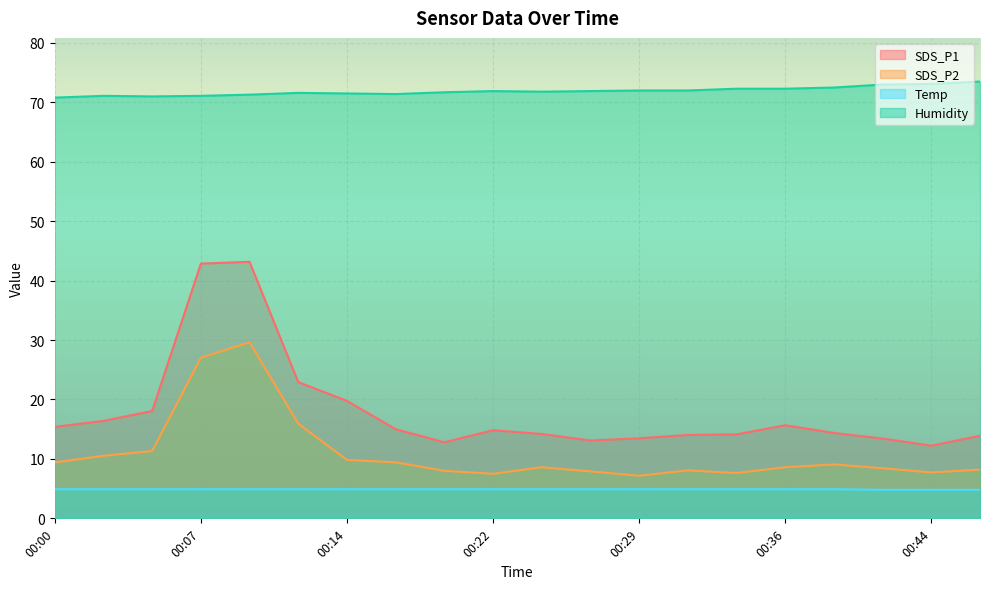

Which series changed the most between 00:31 and 00:39?

SDS_P2